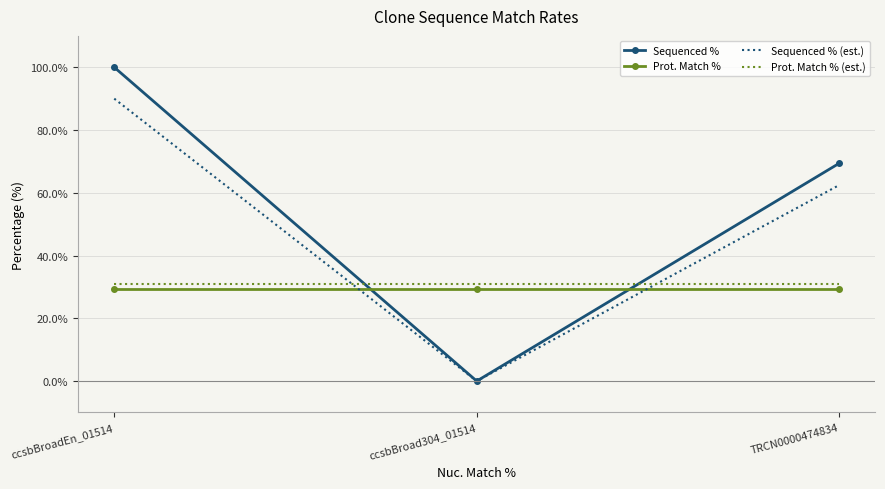

Is the value of Sequenced % at TRCN0000474834 greater than the value of Prot. Match % (est.) at ccsbBroadEn_01514?

Yes